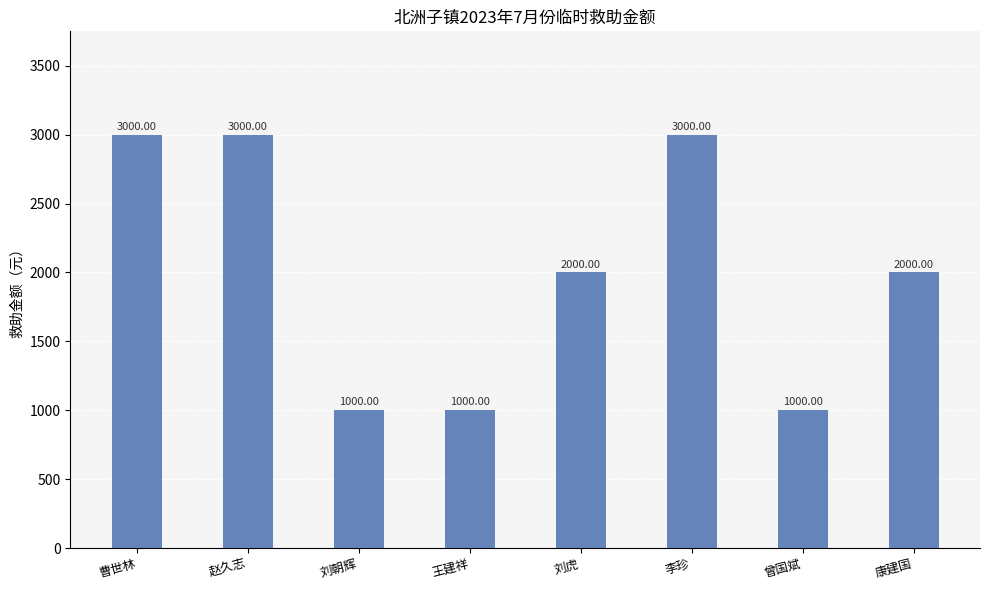

At which label does the data first exceed 2000?

曹世林